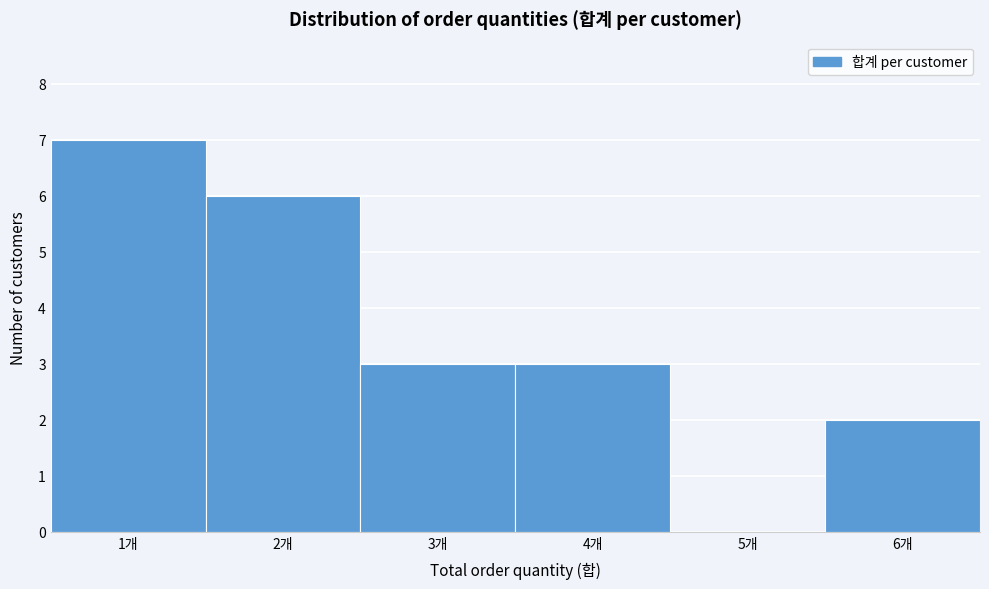

Reading left to right, what are all the values shown in this chart?

1개=7	2개=6	3개=3	4개=3	5개=0	6개=2